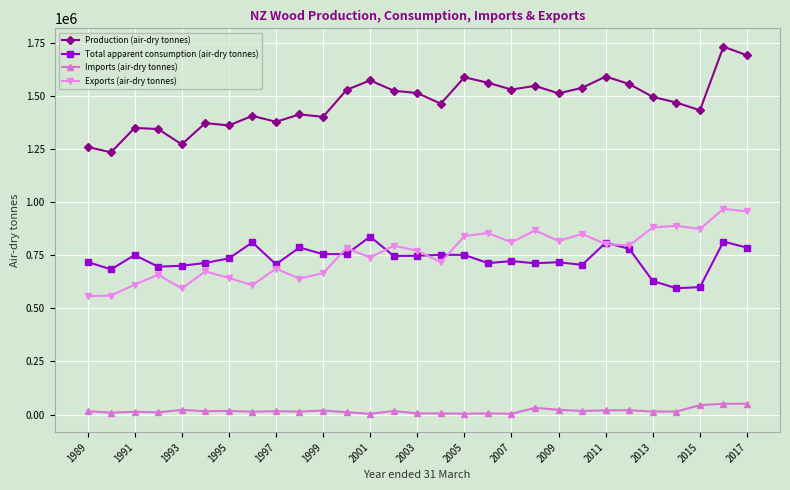

True or false: Imports (air-dry tonnes) has more than 0 points higher than both neighbors.

True